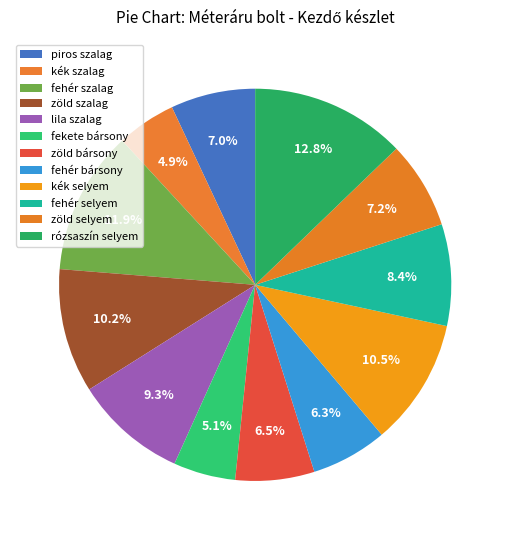

Count the number of slices in the pie.

12